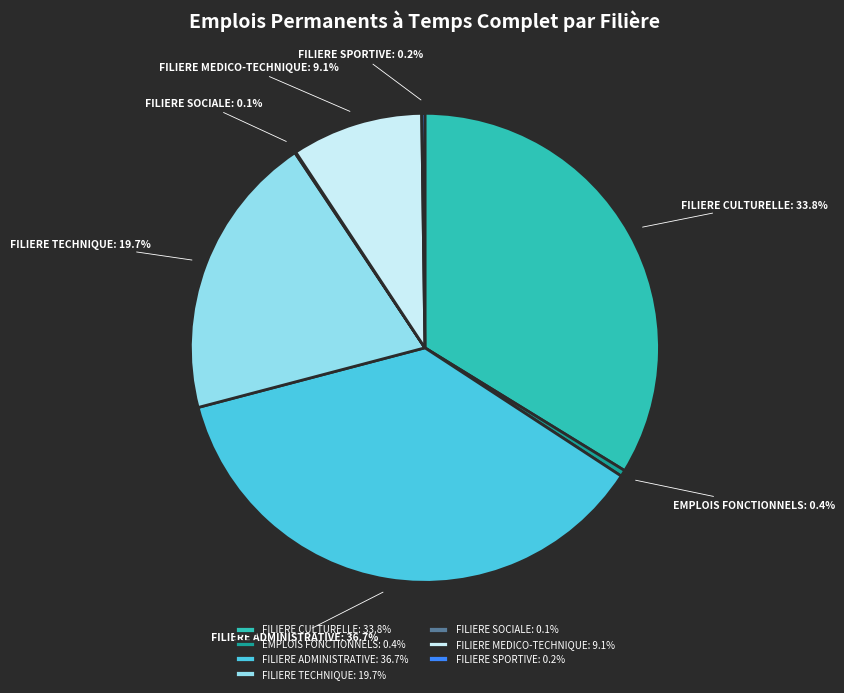

Is it true that FILIERE TECHNIQUE is 20% of the pie?

True